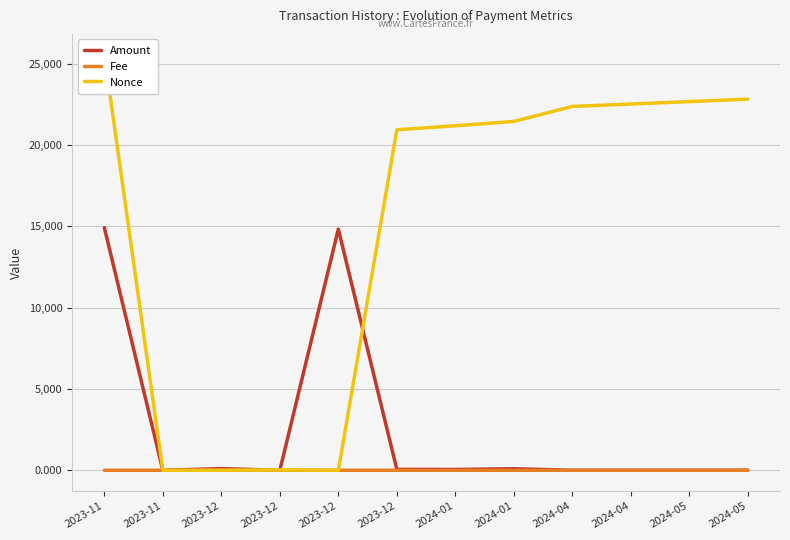

What is the label of the 4th point from the right?

2024-04